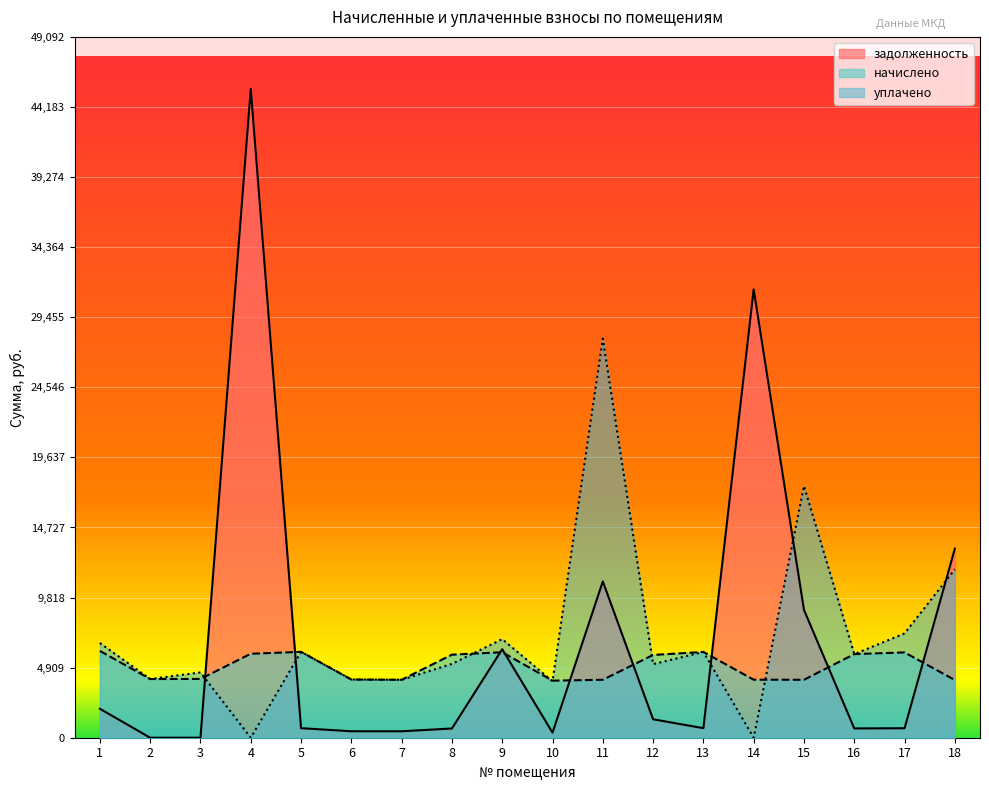

Which category has the lowest value across all series?

2